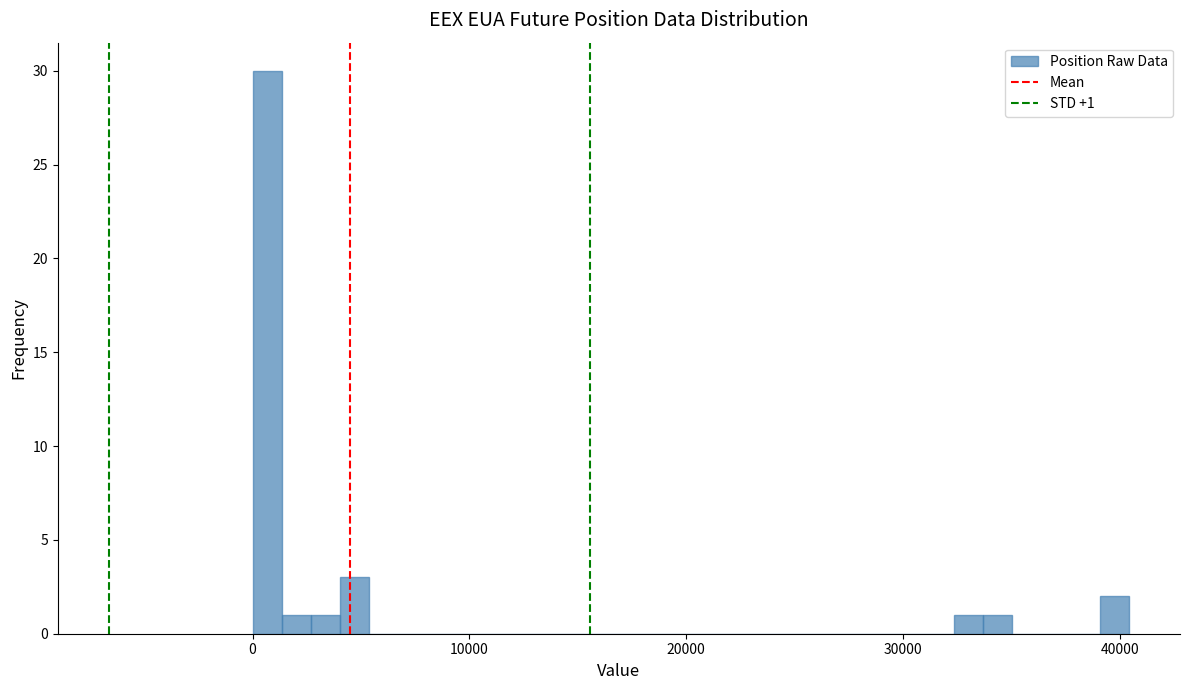

Around what value on the x-axis is the tallest bar? Give the approximate position of its centre, as read against the axis.

1000